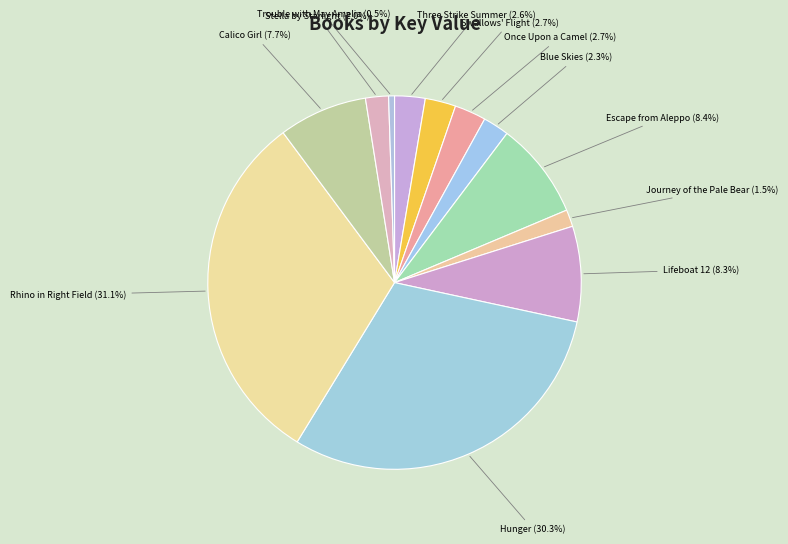

Do Hunger and Three Strike Summer together represent more than half of the pie?

No